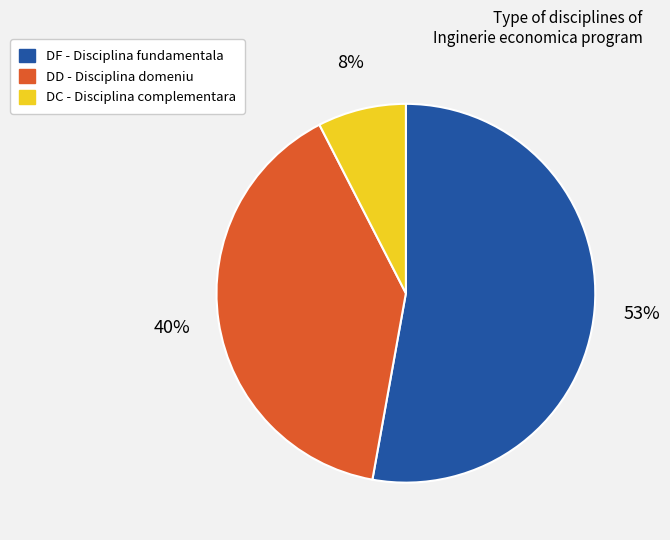

To the nearest percent, what is the difference between the largest and smallest slice percentages?

45%